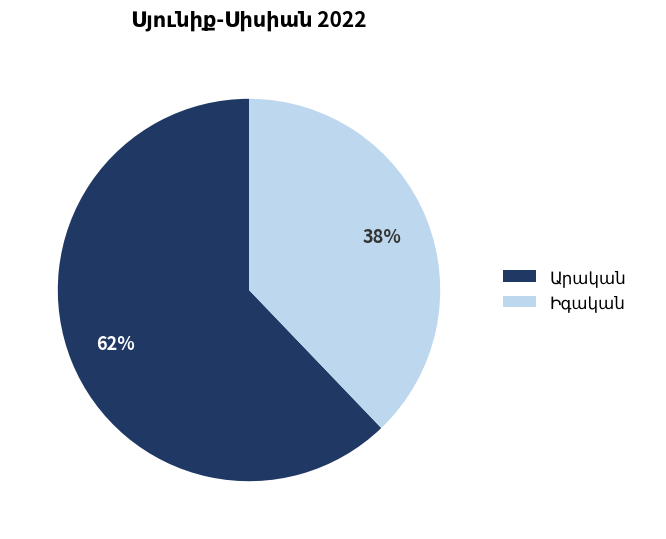

To the nearest percent, what is the average slice percentage?

50%